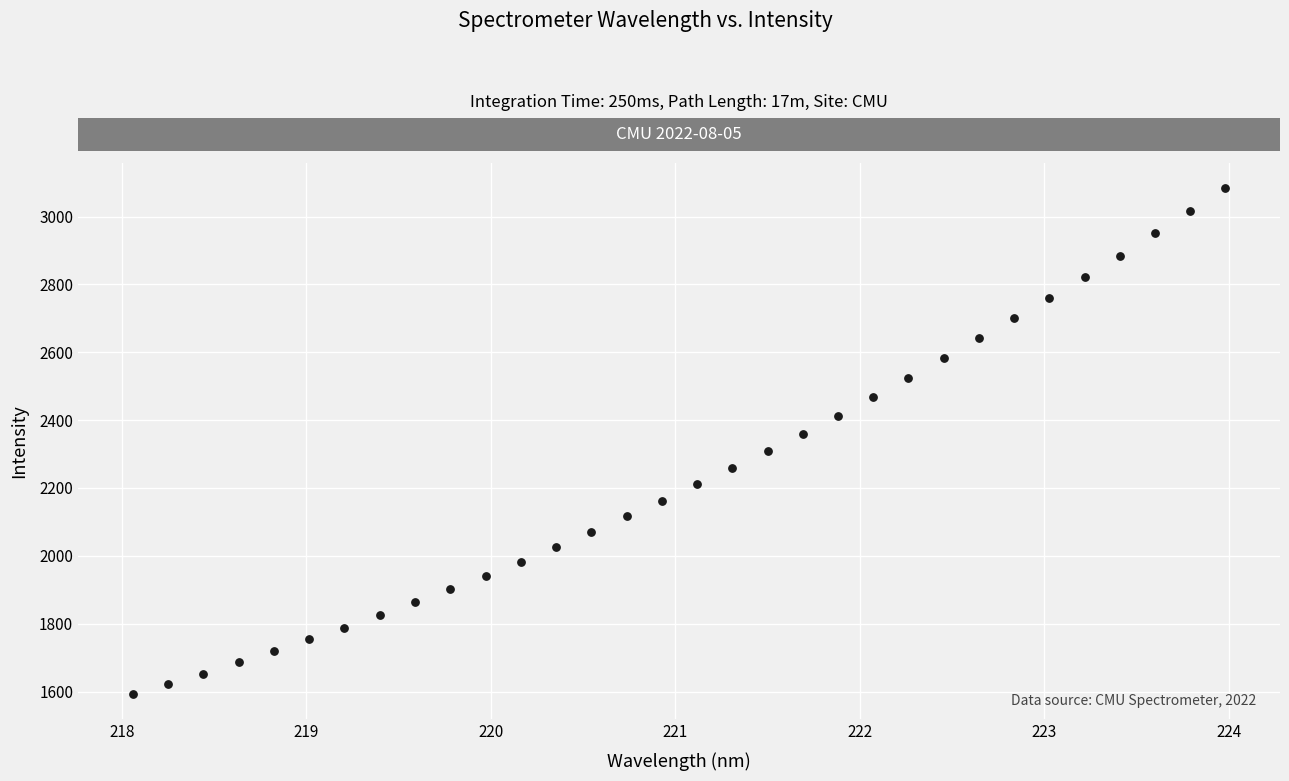

What is the range of X values (max minus min)?

5.9